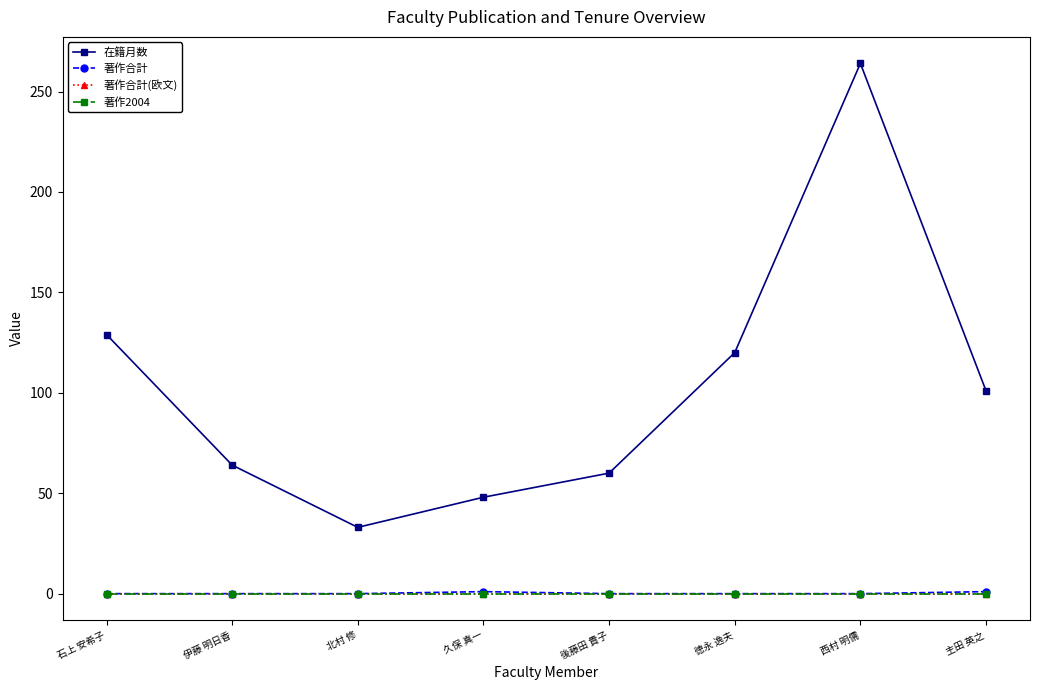

What is the difference between the highest and lowest values at 伊藤 明日香?

64